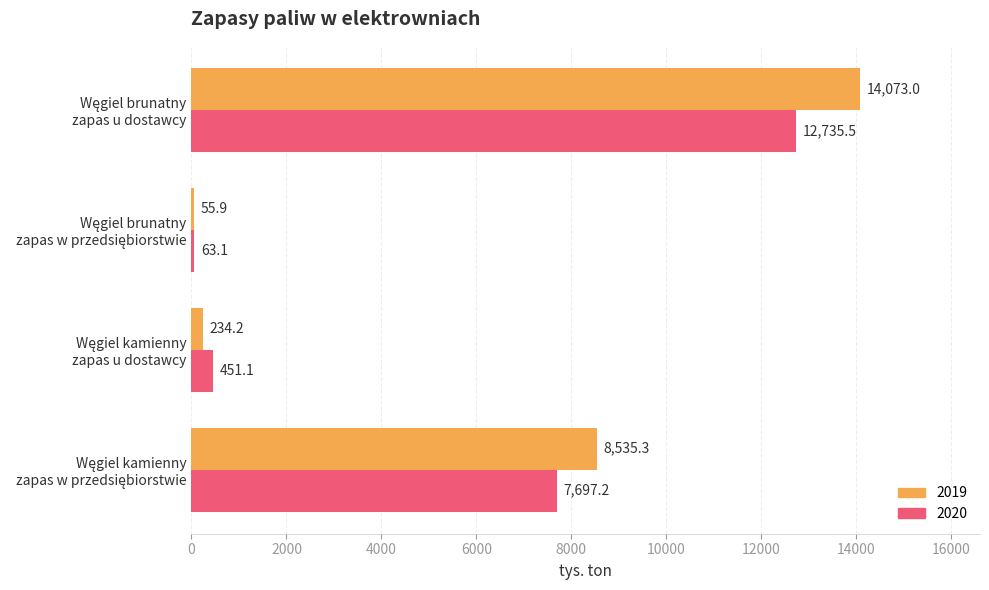

What is the minimum value shown in the chart?

55.9